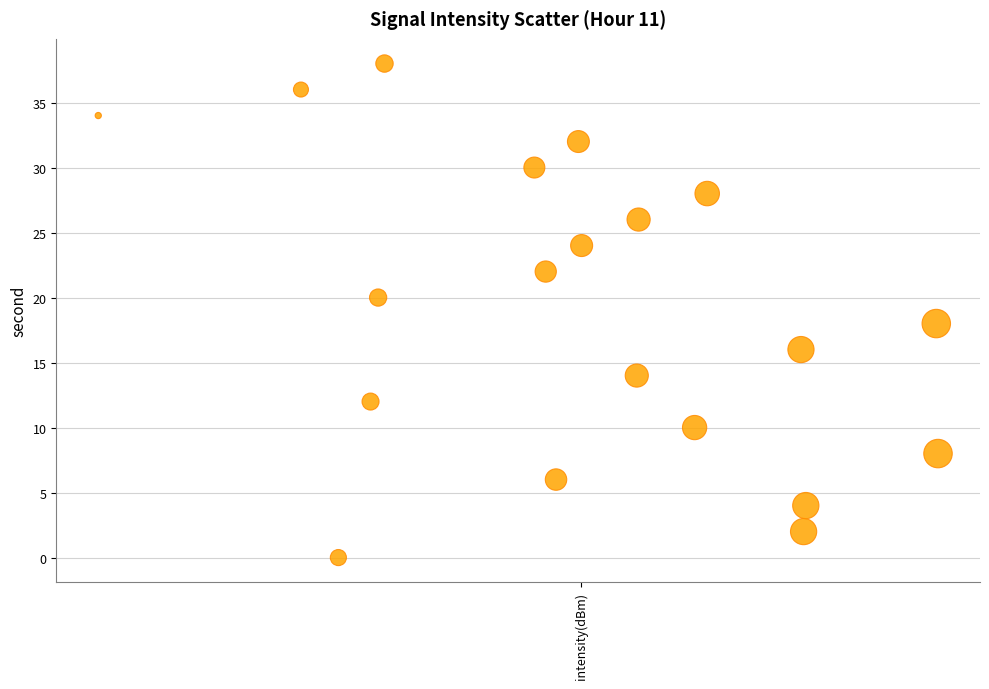

What is the range of Y values (max minus min)?

38